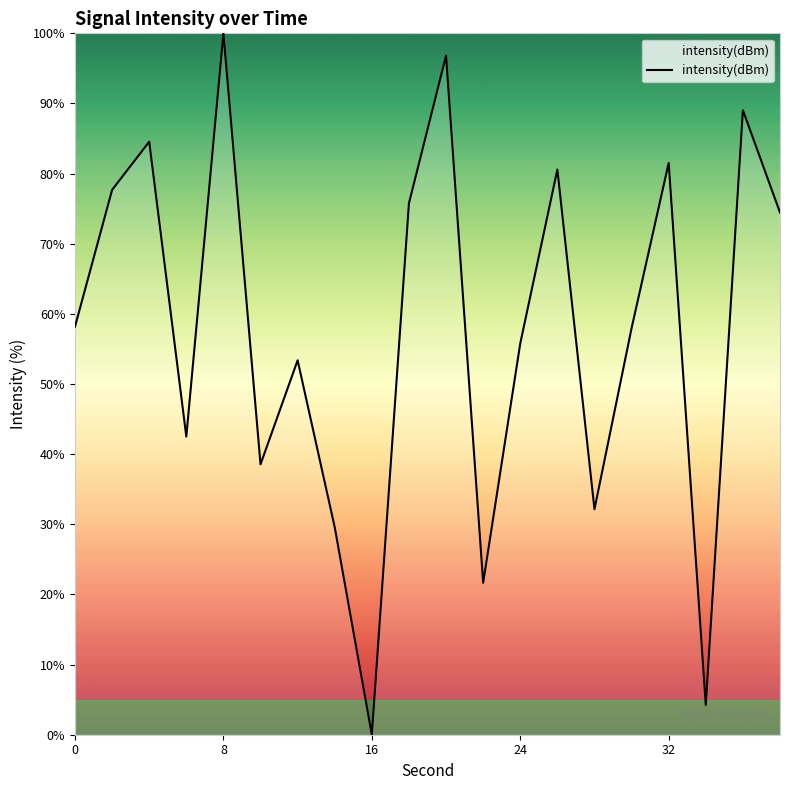

What is the difference between the second highest and minimum values?

96.8